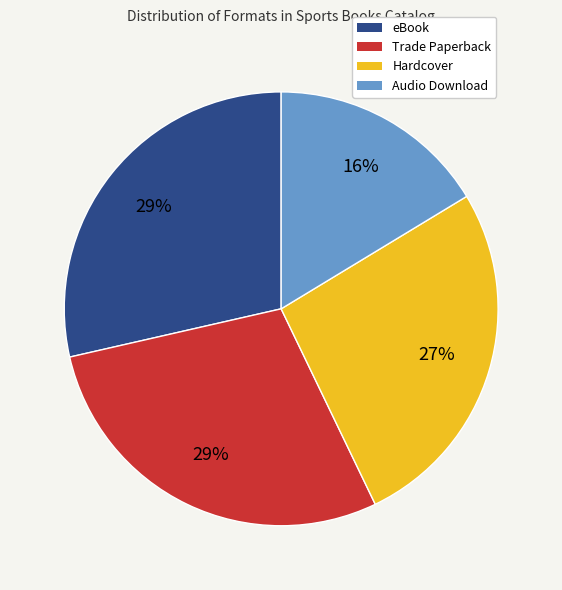

Approximately how many times larger is the value at Audio Download compared to eBook?

0.6